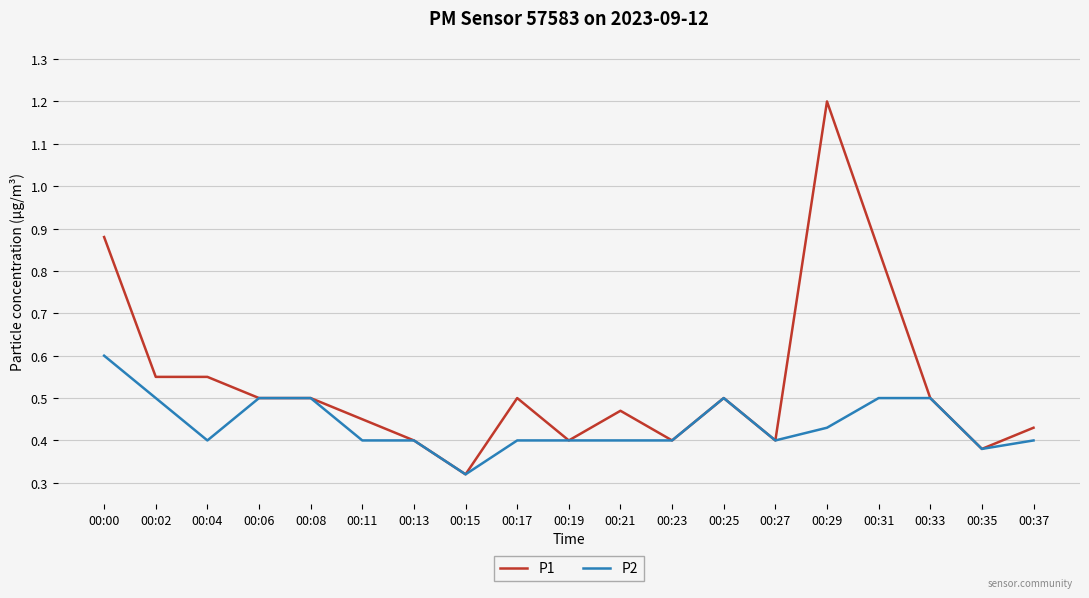

The P2 series shows 0.2 at 00:13. True or false?

False